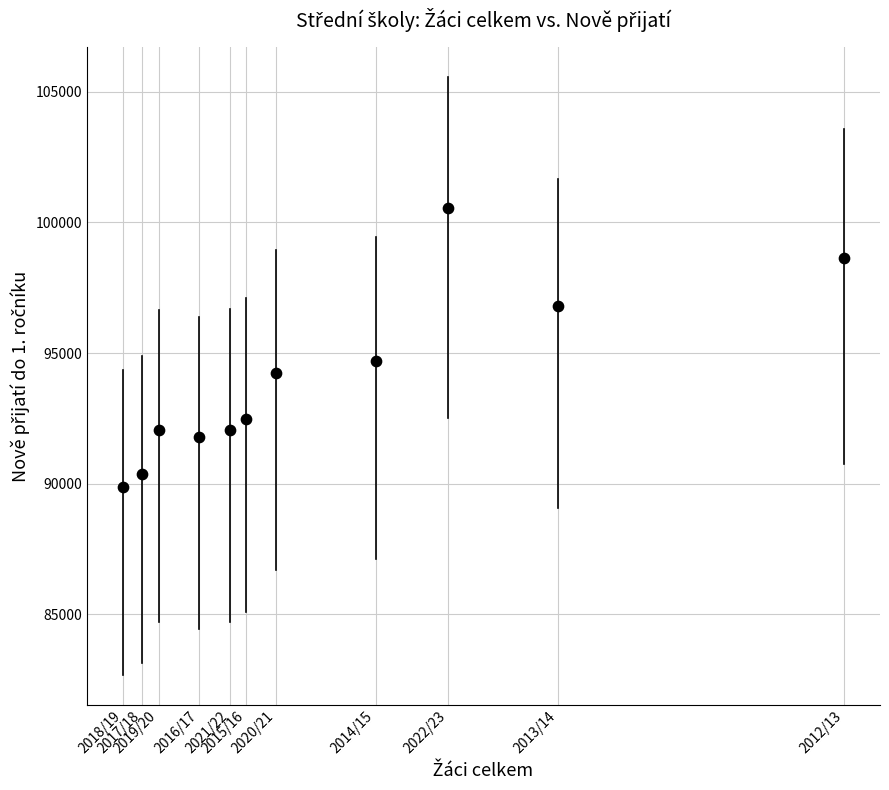

What is the range of X values (max minus min)?

49060